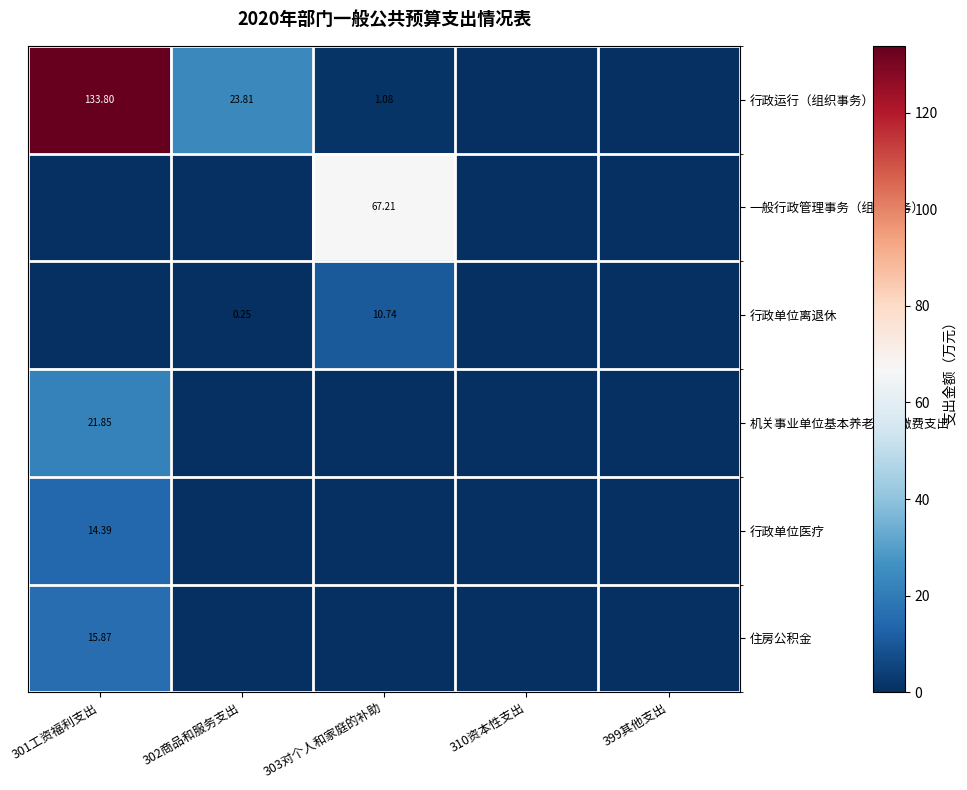

Which label corresponds to the smallest value in the chart?

310资本性支出